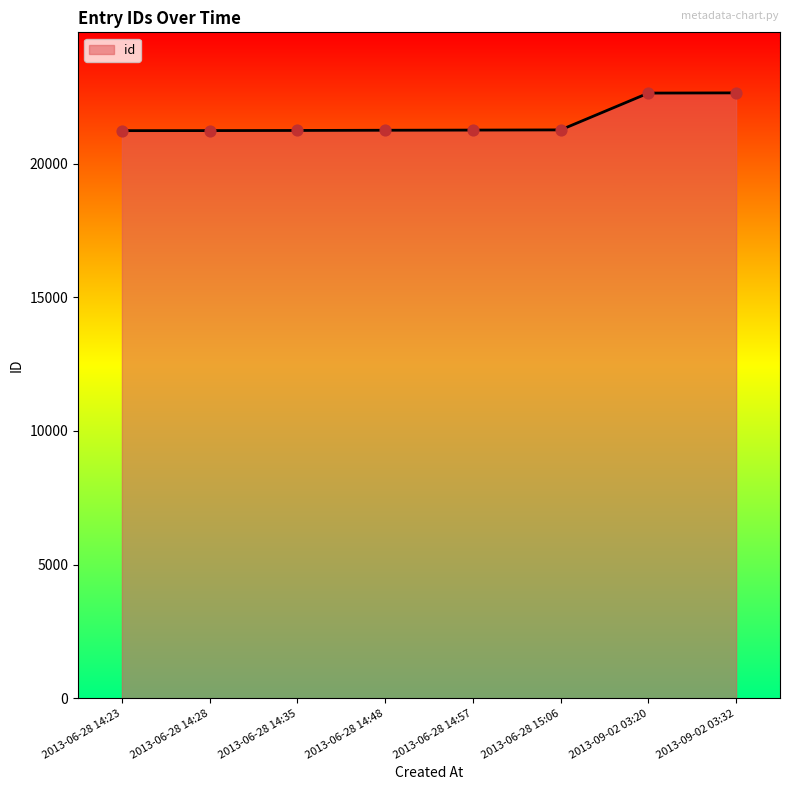

What is the change in value from 2013-06-28 14:23 to 2013-06-28 14:28?

+2